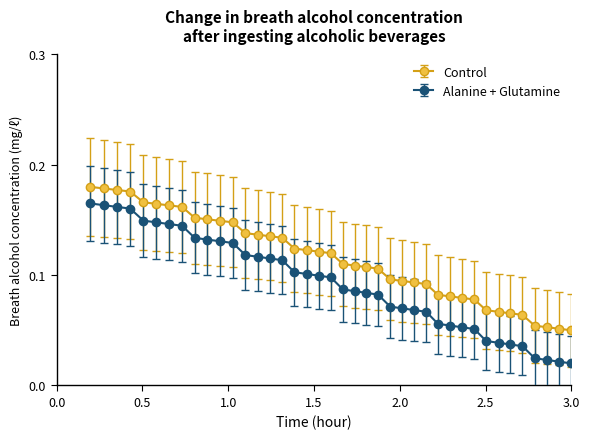

Rank the series by their average value, from highest to lowest.

Control, Alanine + Glutamine